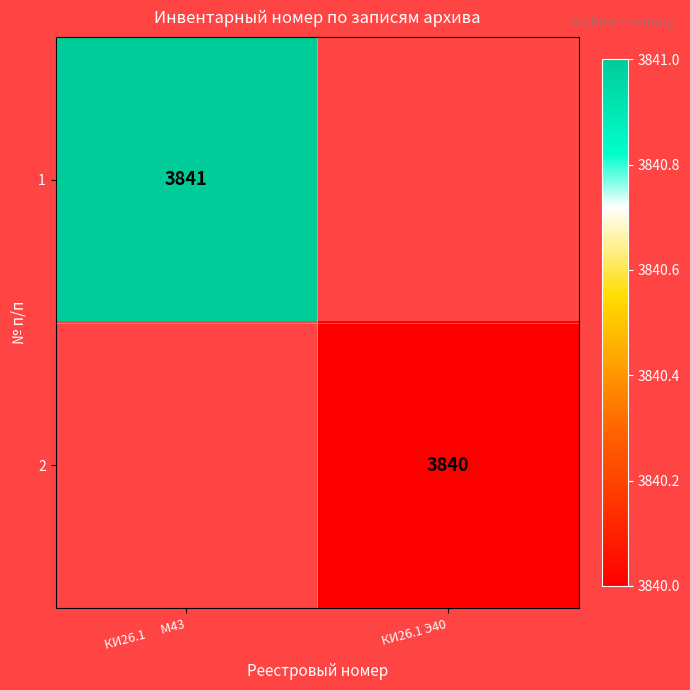

How many distinct data groups are displayed?

2